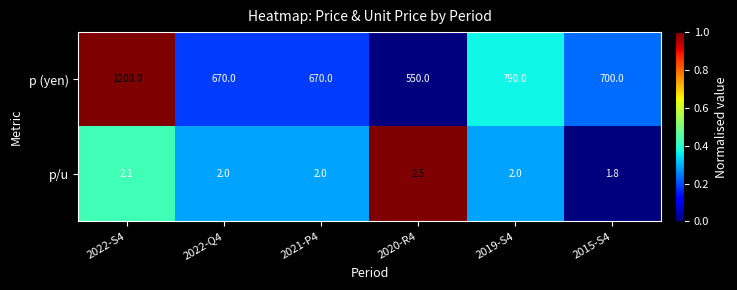

True or false: p/u has a value of 2.0 at 2022-Q4.

True